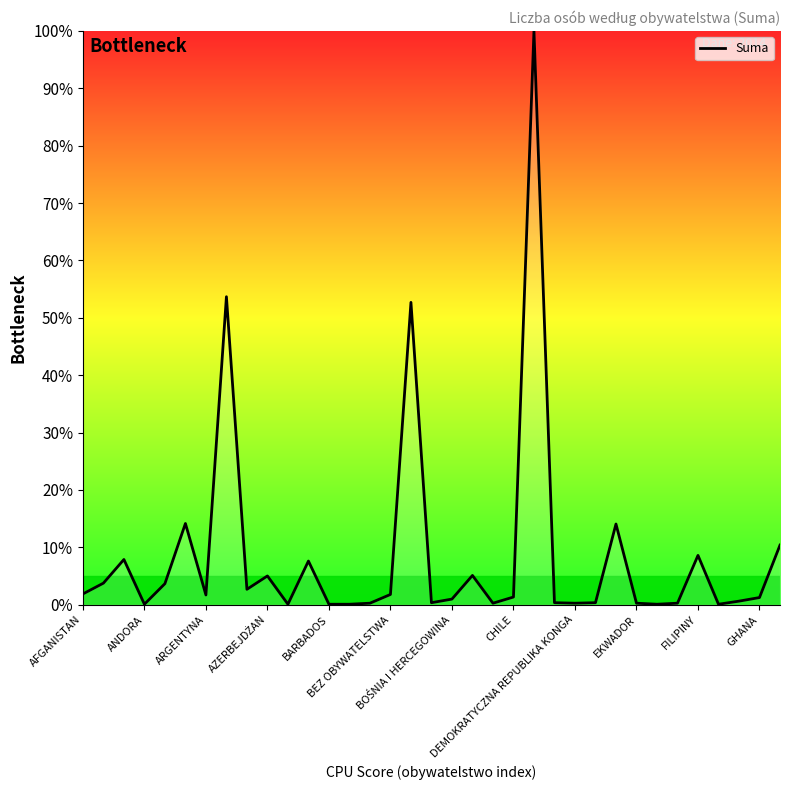

What is the greatest value displayed?

100.0